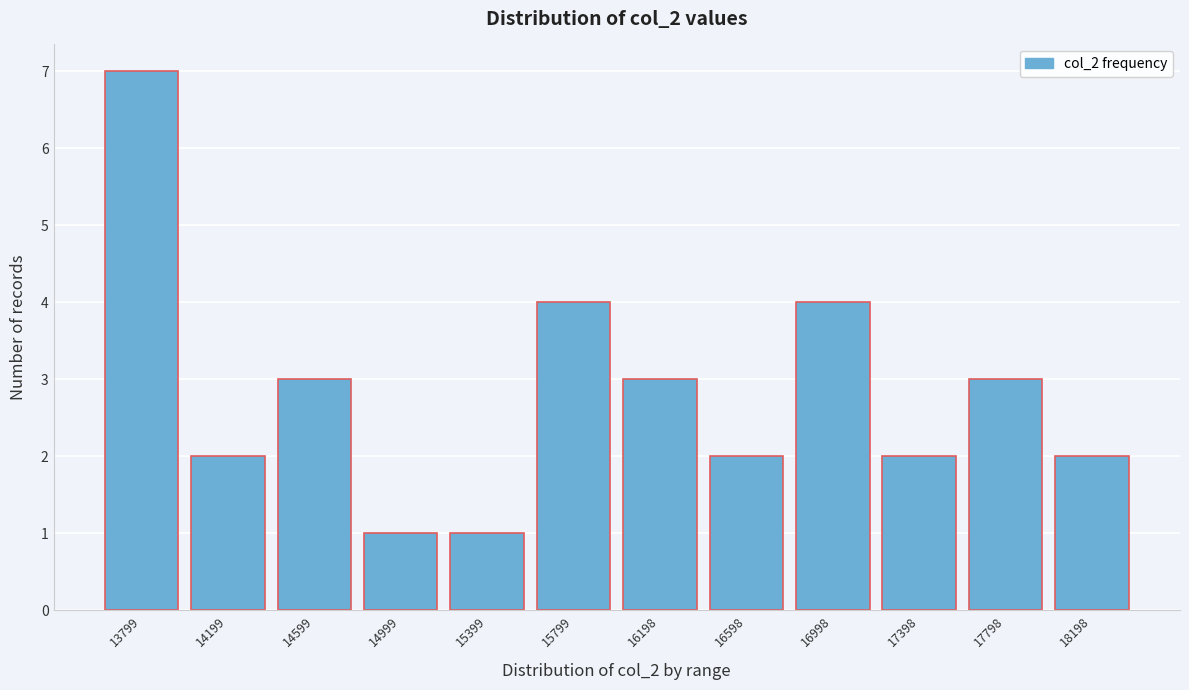

Reading right to left, extract all data points from this chart.

18198=2	17798=3	17398=2	16998=4	16598=2	16198=3	15799=4	15399=1	14999=1	14599=3	14199=2	13799=7